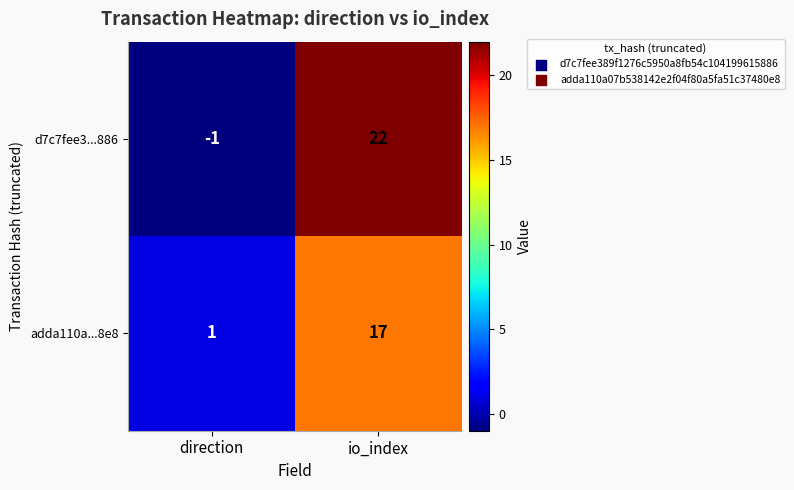

At which label is adda110a...8e8 closest to 9?

direction